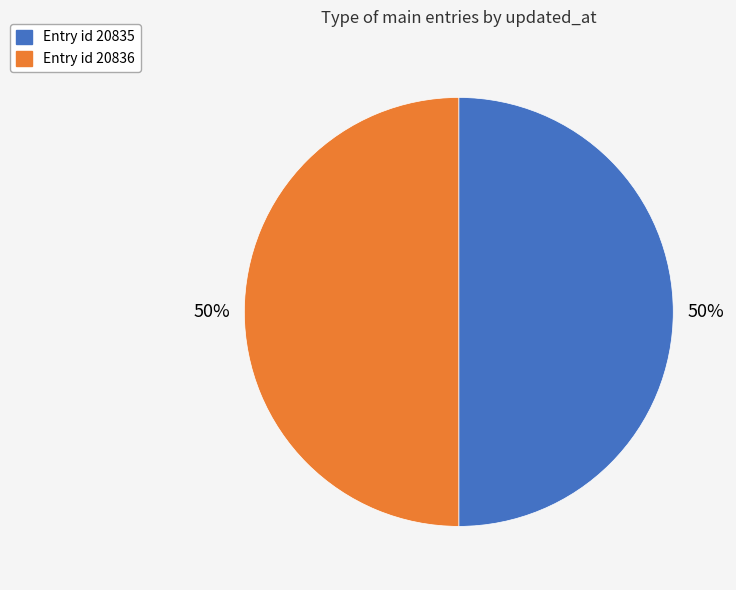

To the nearest percent, what is the average slice percentage?

50%